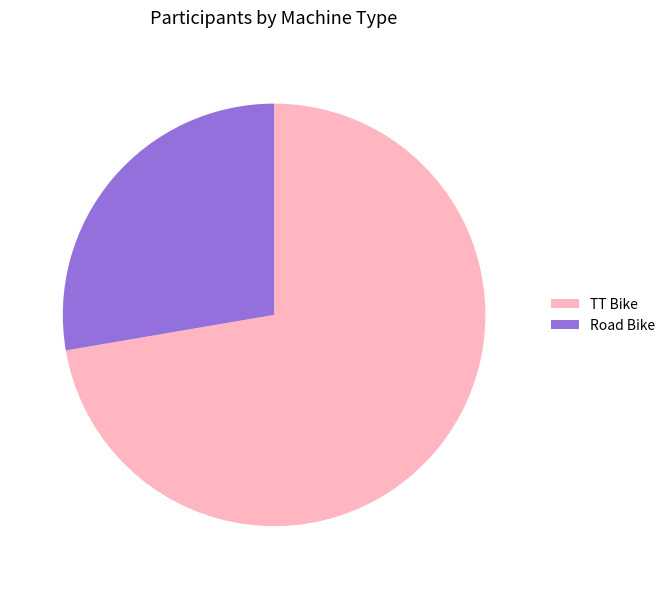

Do Road Bike and TT Bike together represent more than half of the pie?

Yes